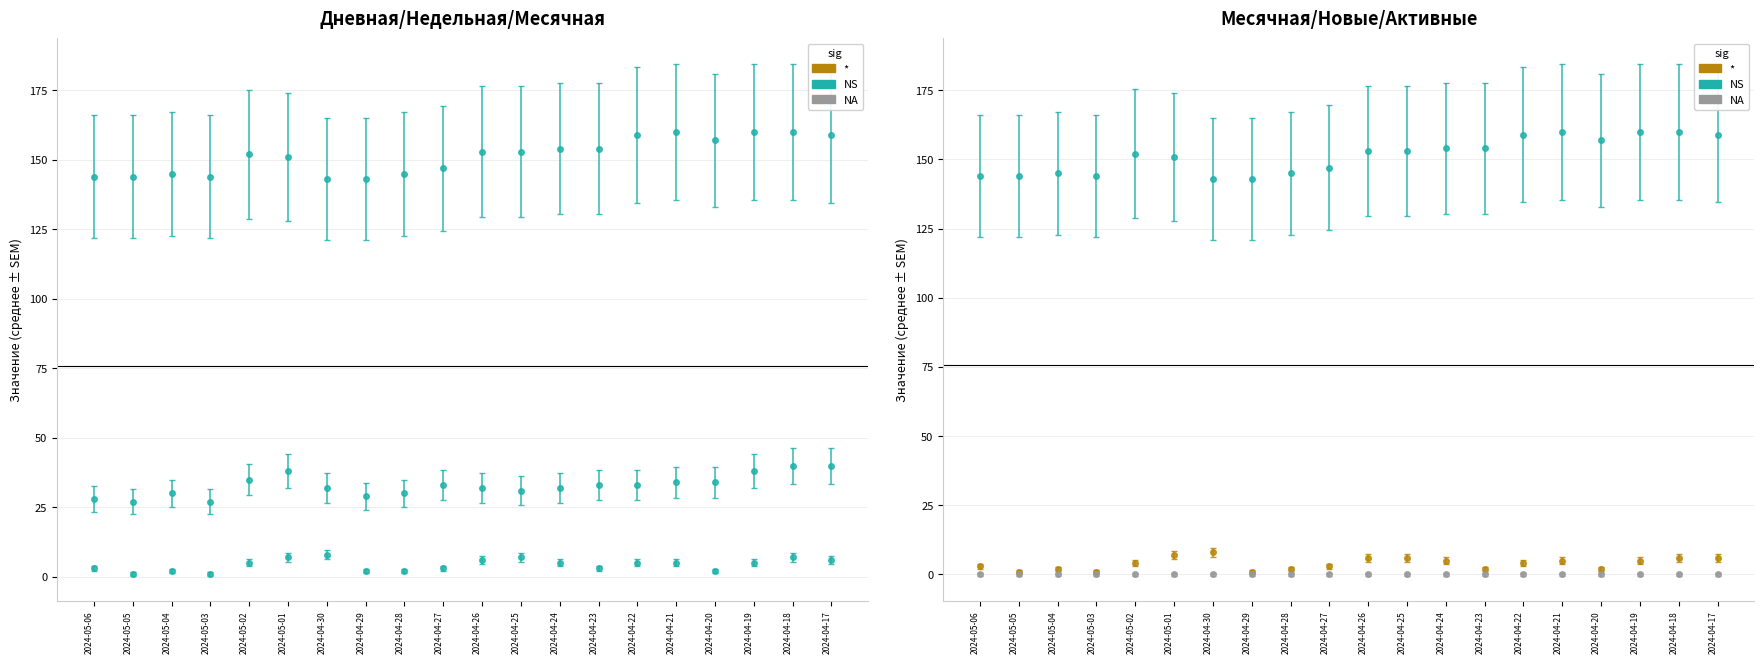

Which series changed the most between 2024-05-03 and 2024-04-25?

Месячная